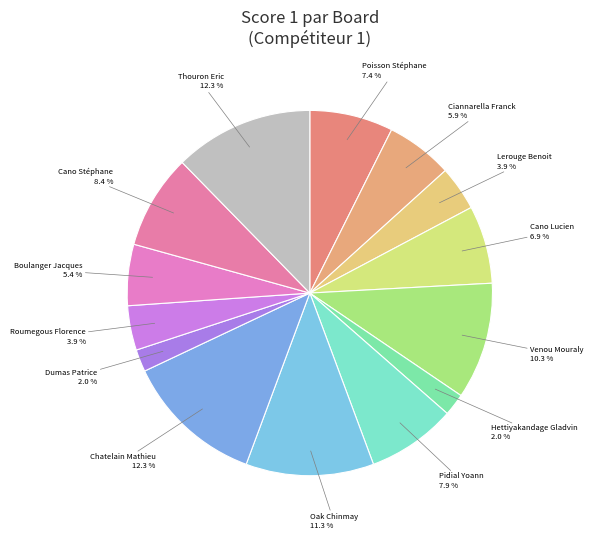

The Pidial Yoann slice represents 8% of the pie. True or false?

True